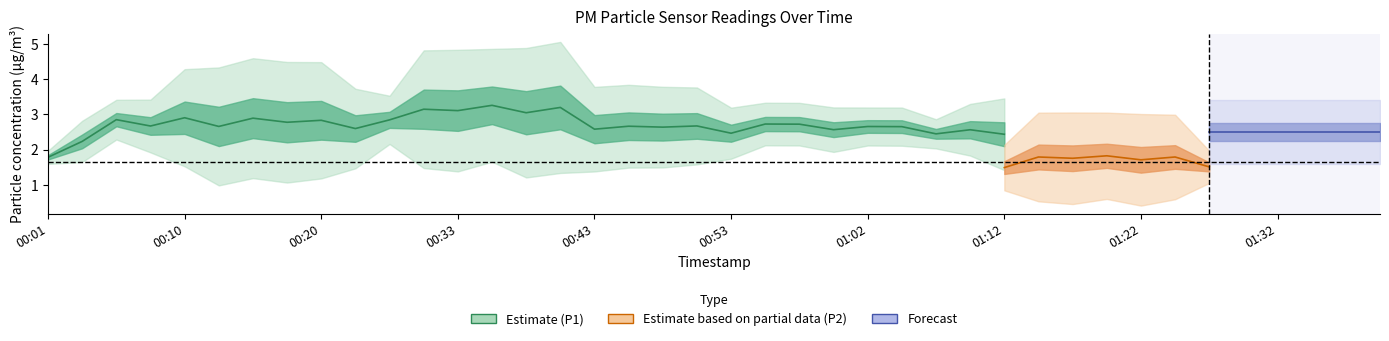

Which series has the widest spread of values?

P1